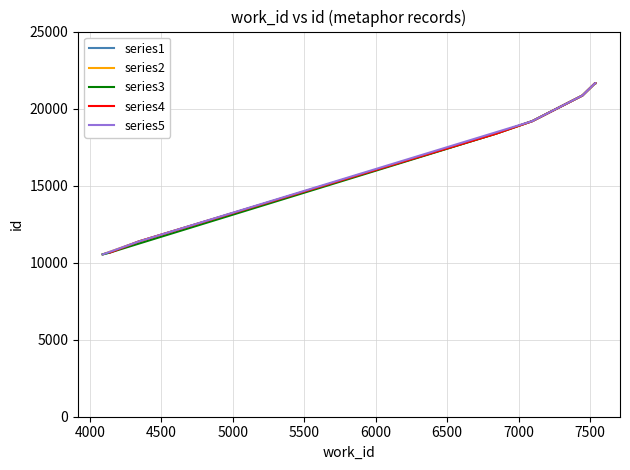

True or false: work_id and id intersect in this chart.

False